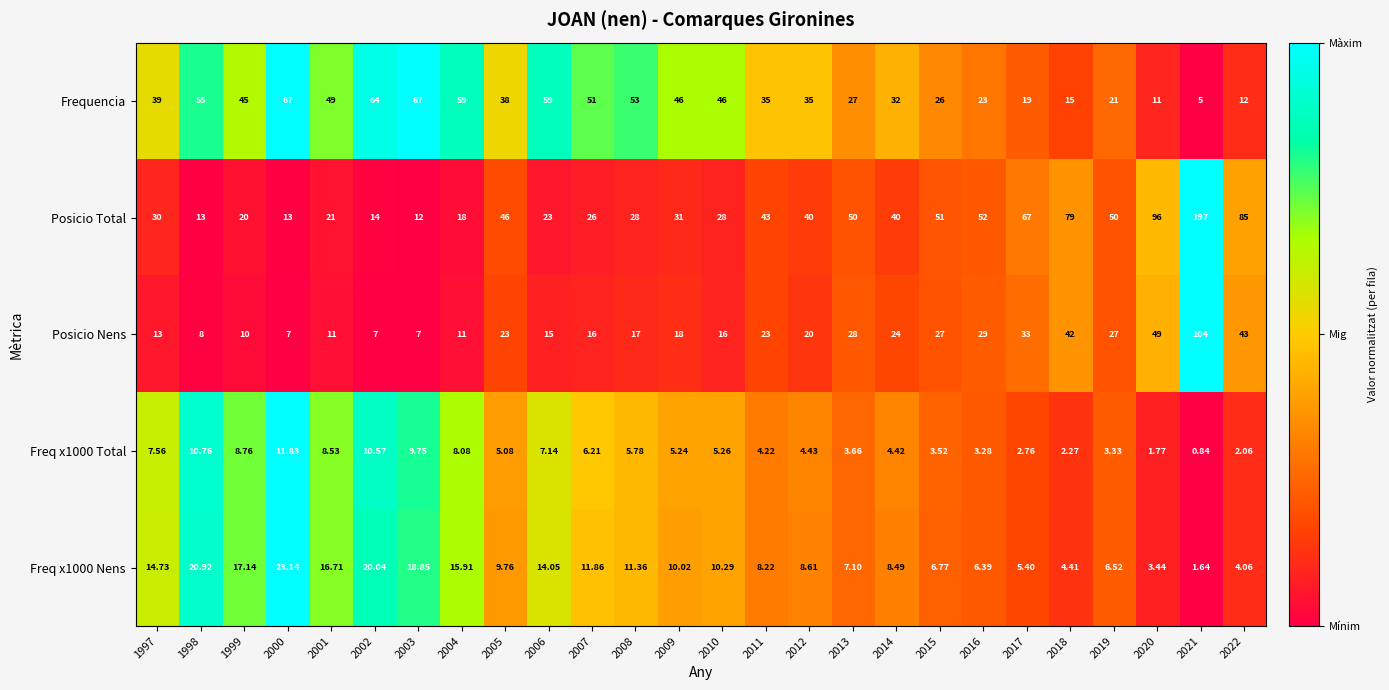

Between 2001 and 2006, which series saw the biggest shift?

Frequencia